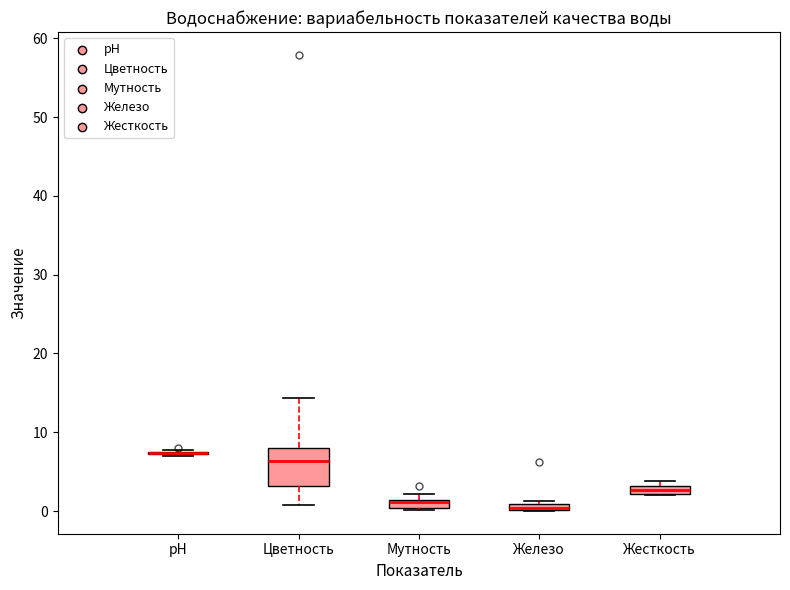

Where is the upper edge of the box for Жесткость on the y-axis? The values are not printed on the chart, so give them approximately, as read against the axis.

3